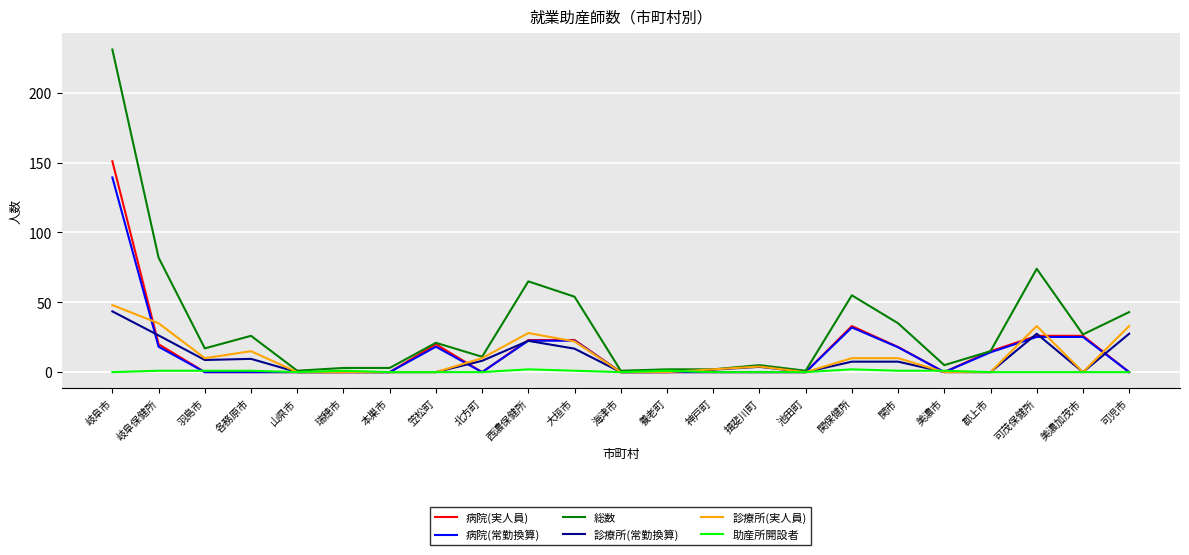

What is the total value across all series at 揖斐川町?

12.8